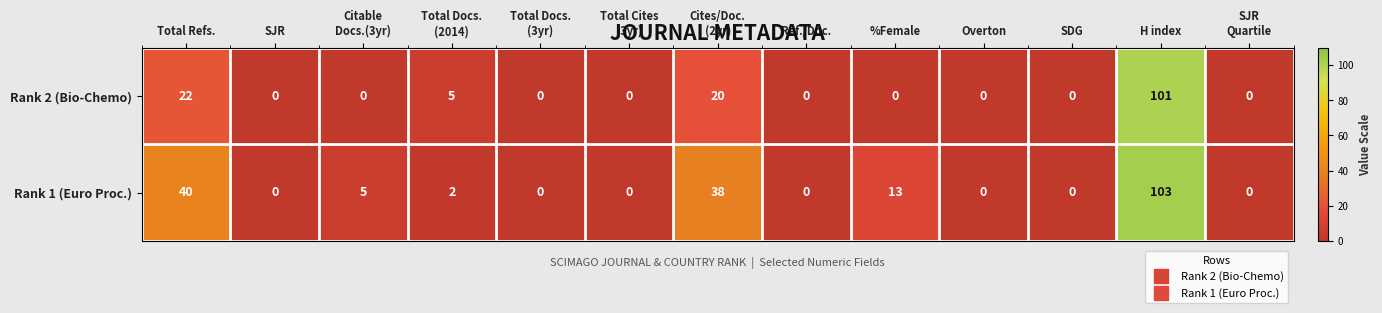

What is the greatest value displayed?

103